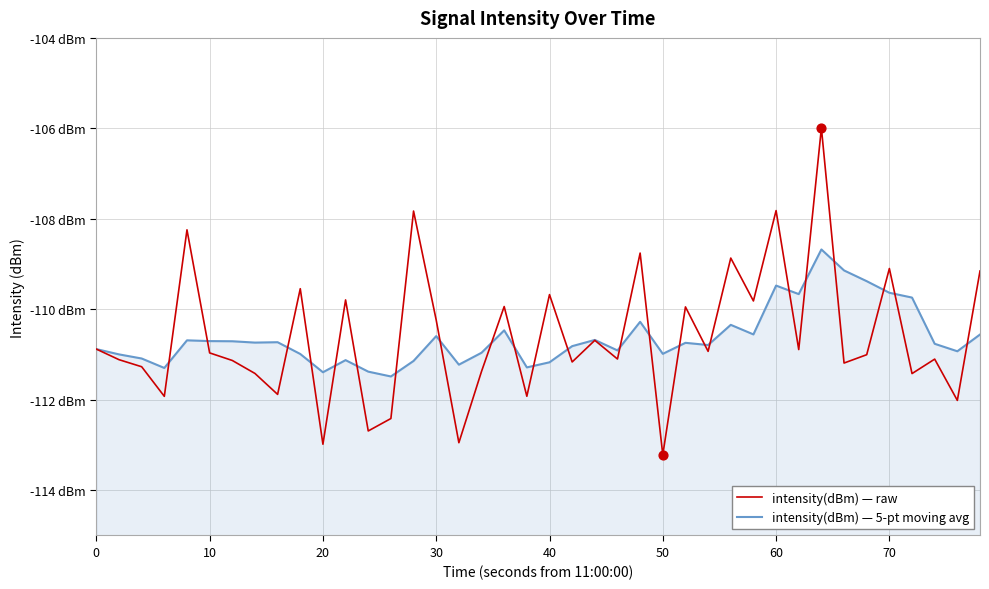

What are all the series names shown in the legend?

intensity(dBm) — raw, intensity(dBm) — 5-pt moving avg